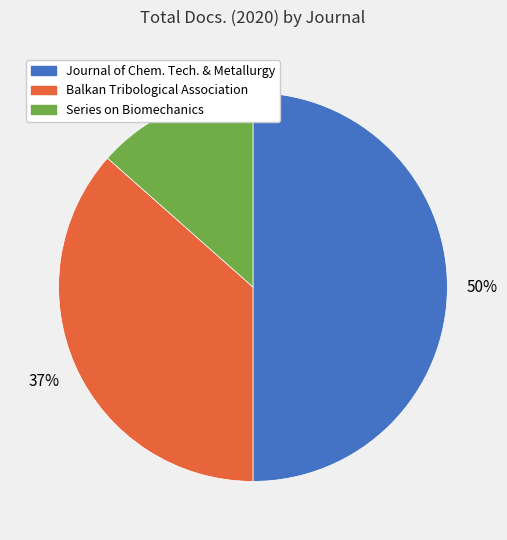

The Journal of Chem. Tech. & Metallurgy slice represents 50% of the pie. True or false?

True